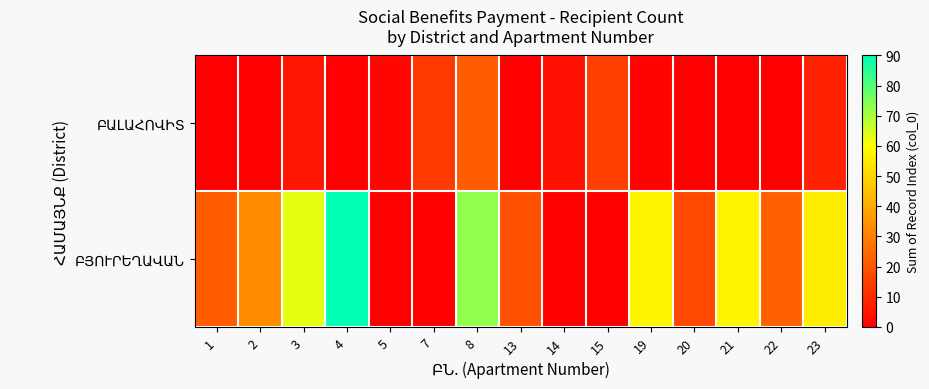

What is the total value across all series at 13?

19